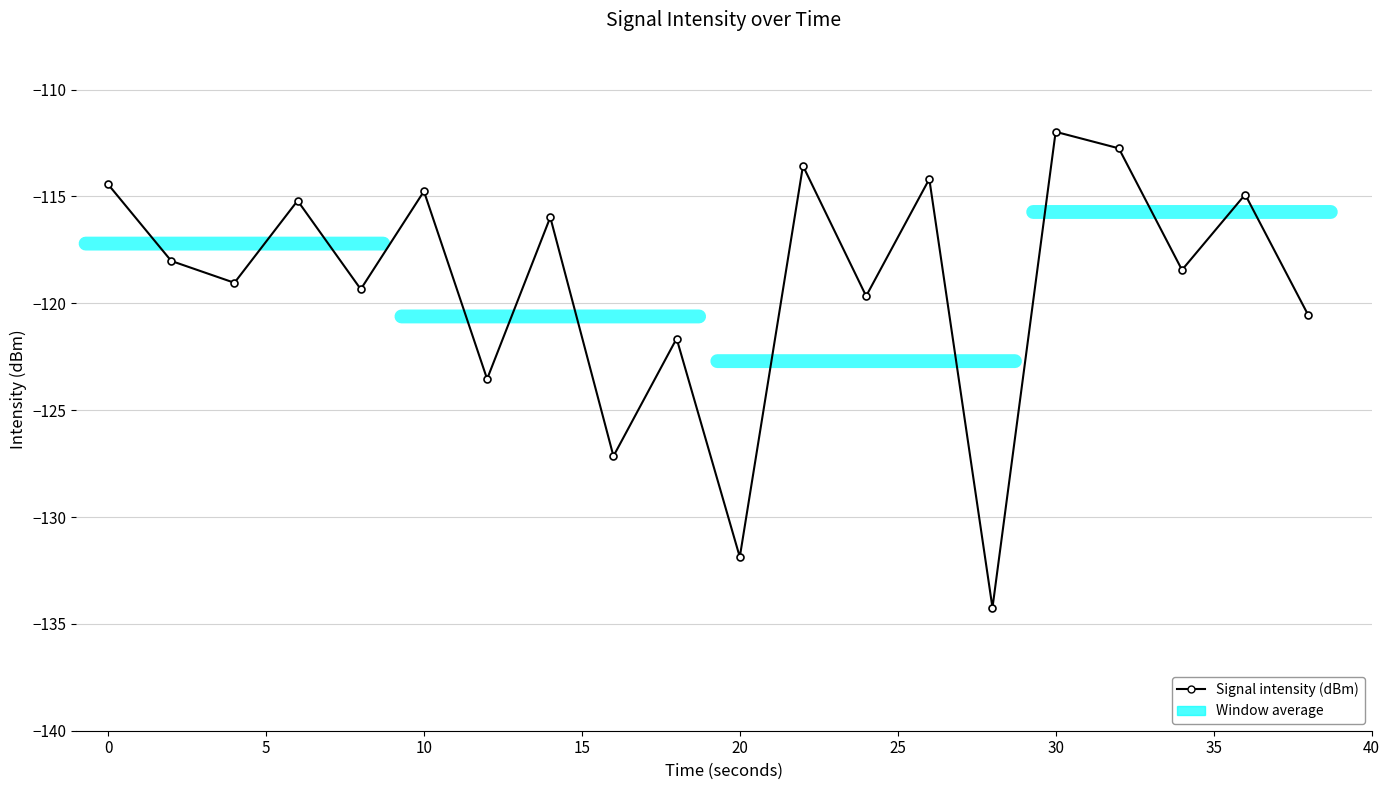

How many interior local valleys (lower than both neighbors) does the data have?

8